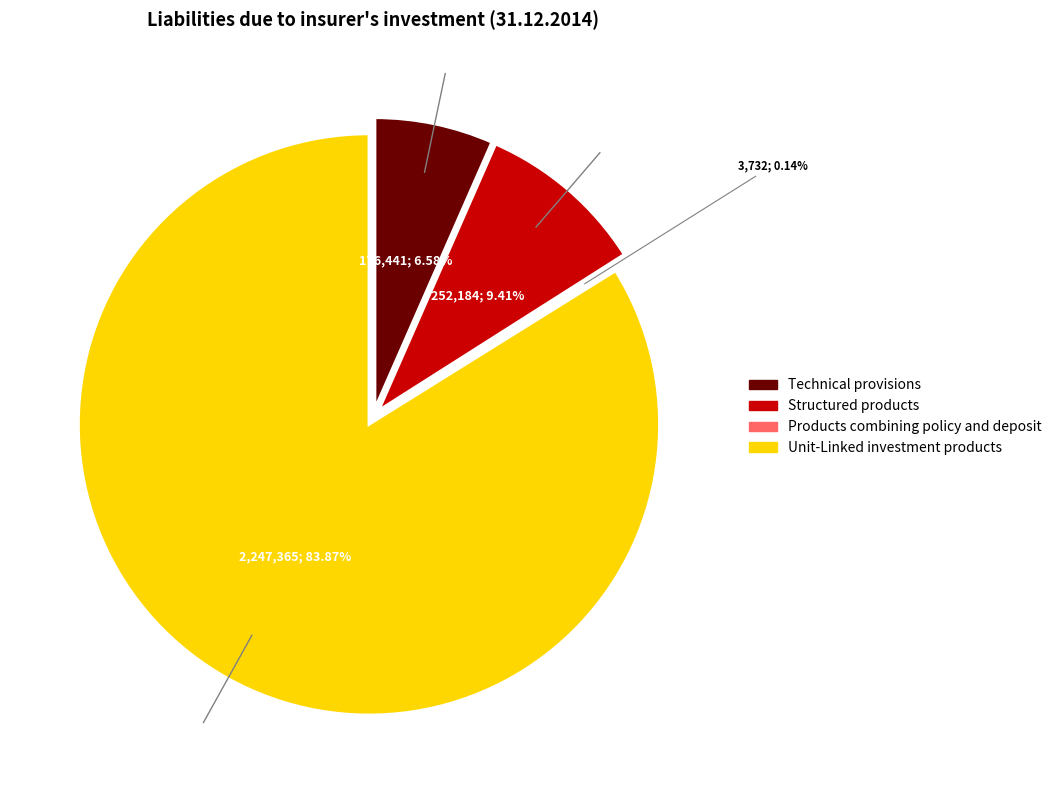

What is the change in value from Technical provisions to Unit-Linked investment products?

+2070924